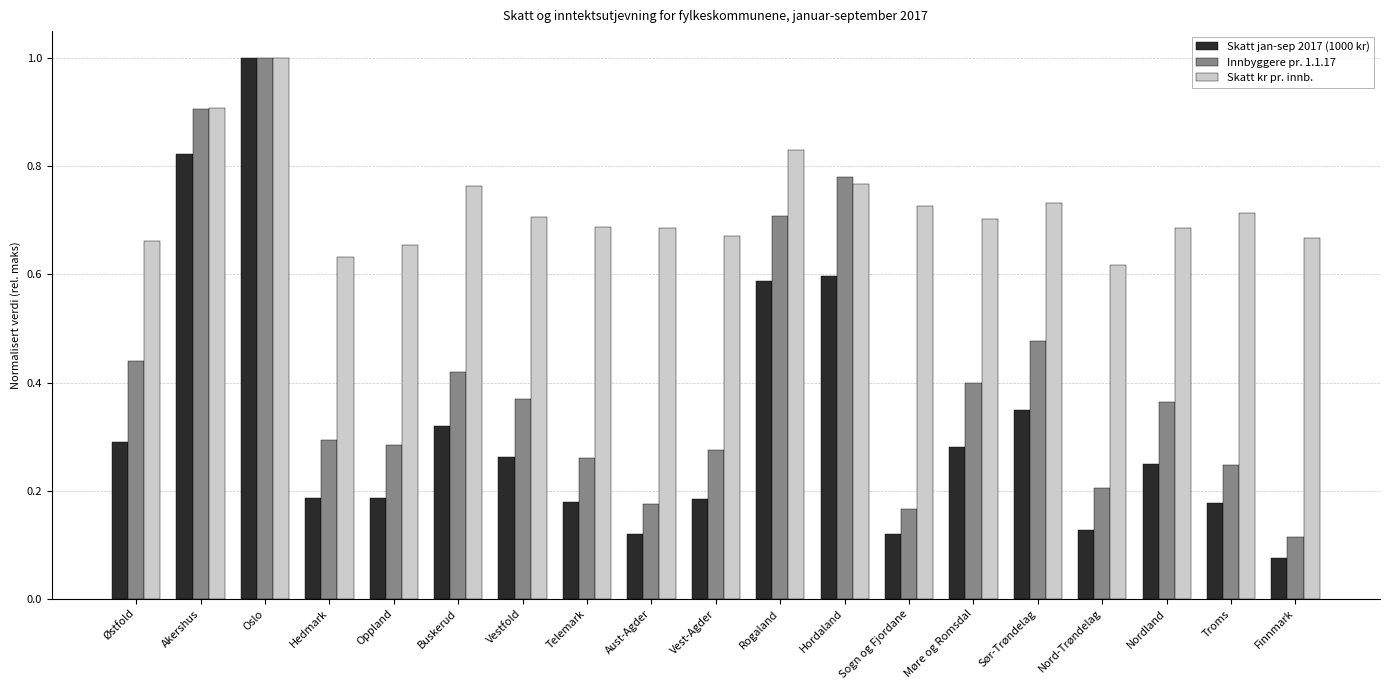

List the series in order of their overall mean, lowest first.

Skatt jan-sep 2017 (1000 kr), Innbyggere pr. 1.1.17, Skatt kr pr. innb.